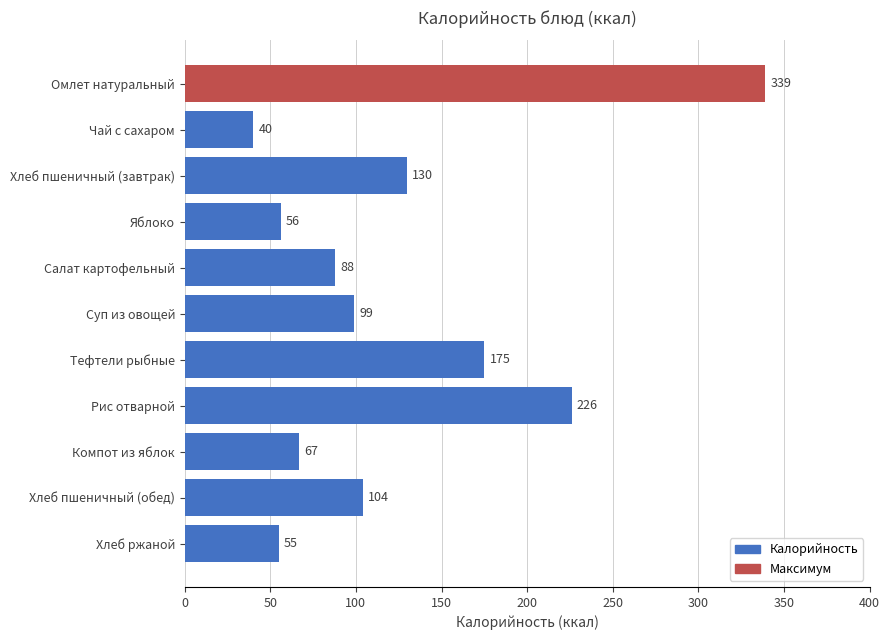

The chart shows a value of 405 at Рис отварной. True or false?

False